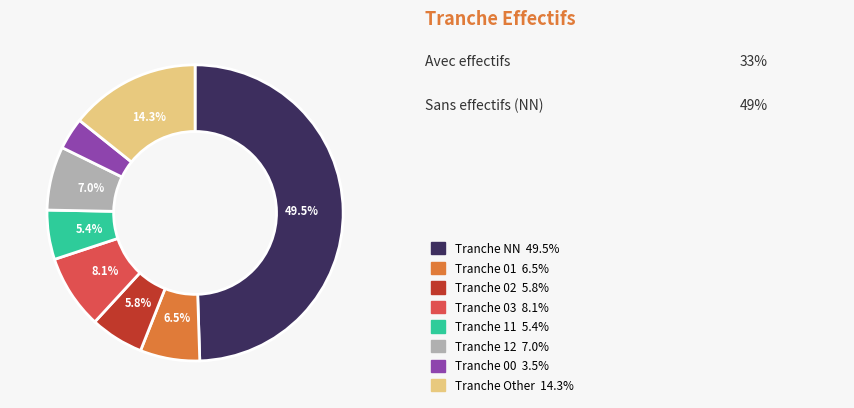

Which slice is the largest?

NN